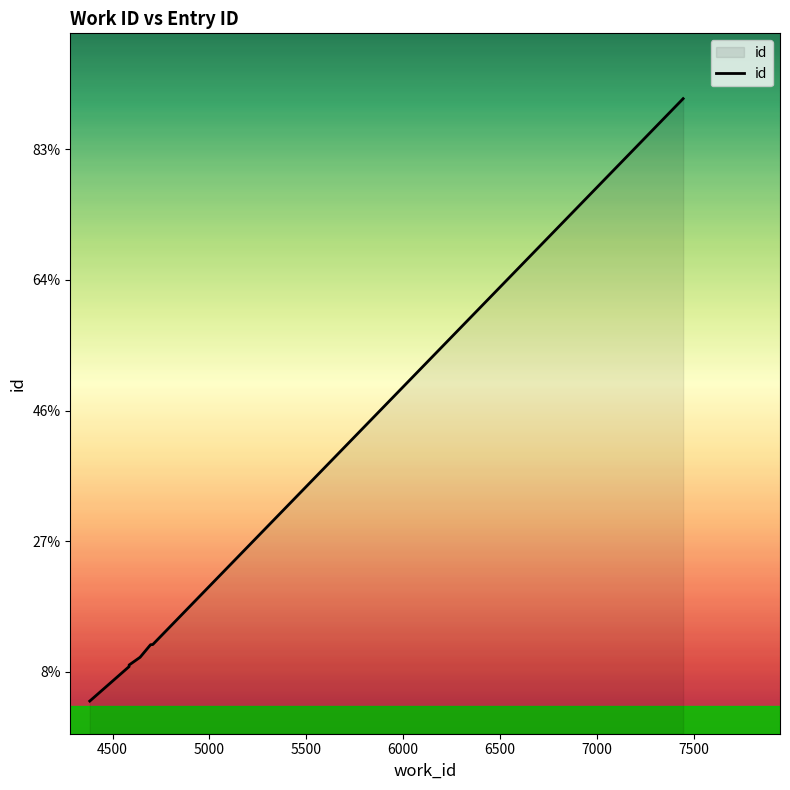

Is it true that the value at 4500 is 12080?

True